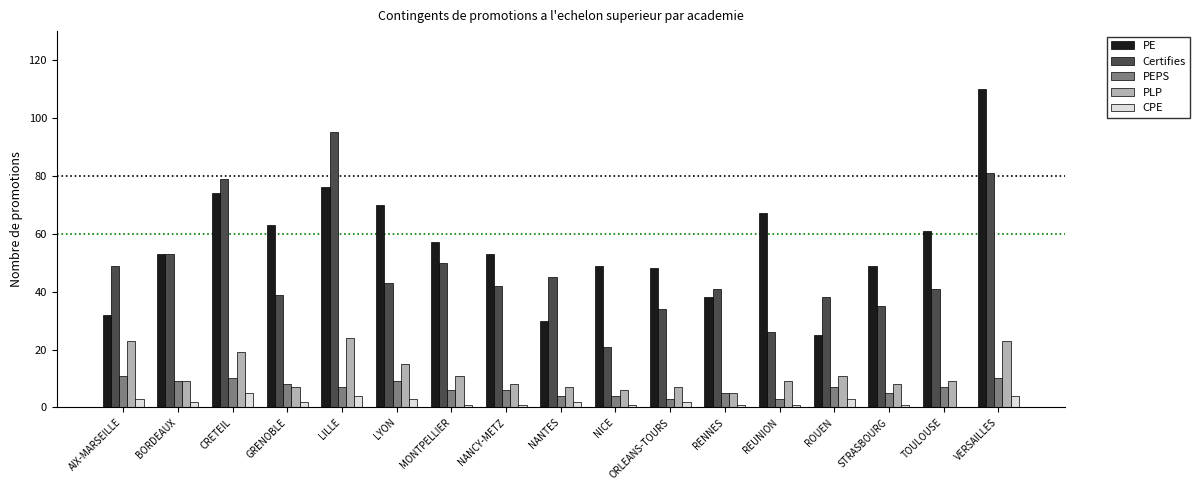

The value of PLP at RENNES is 5. True or false?

True